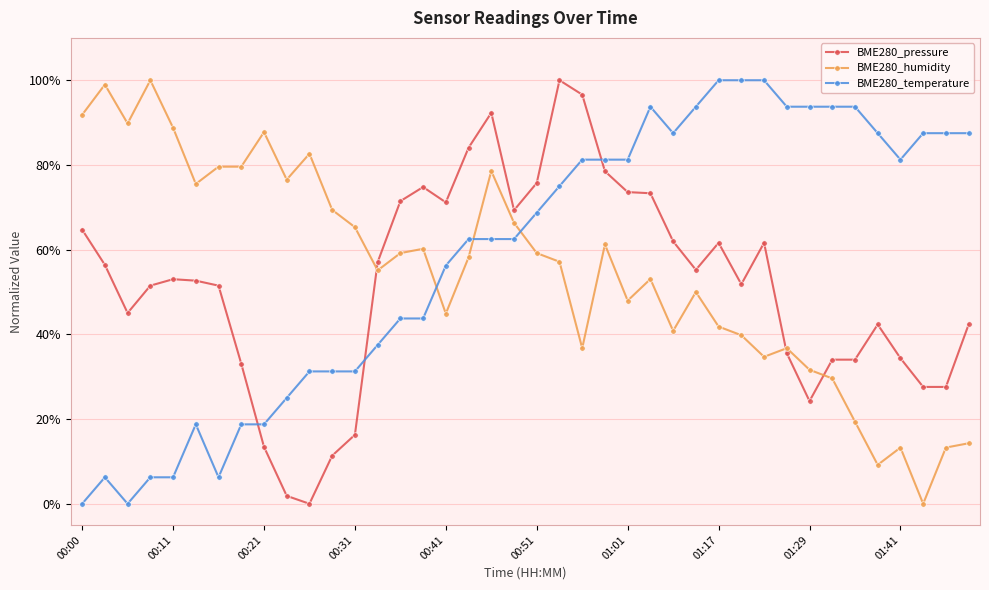

What is the greatest value displayed?

100.0